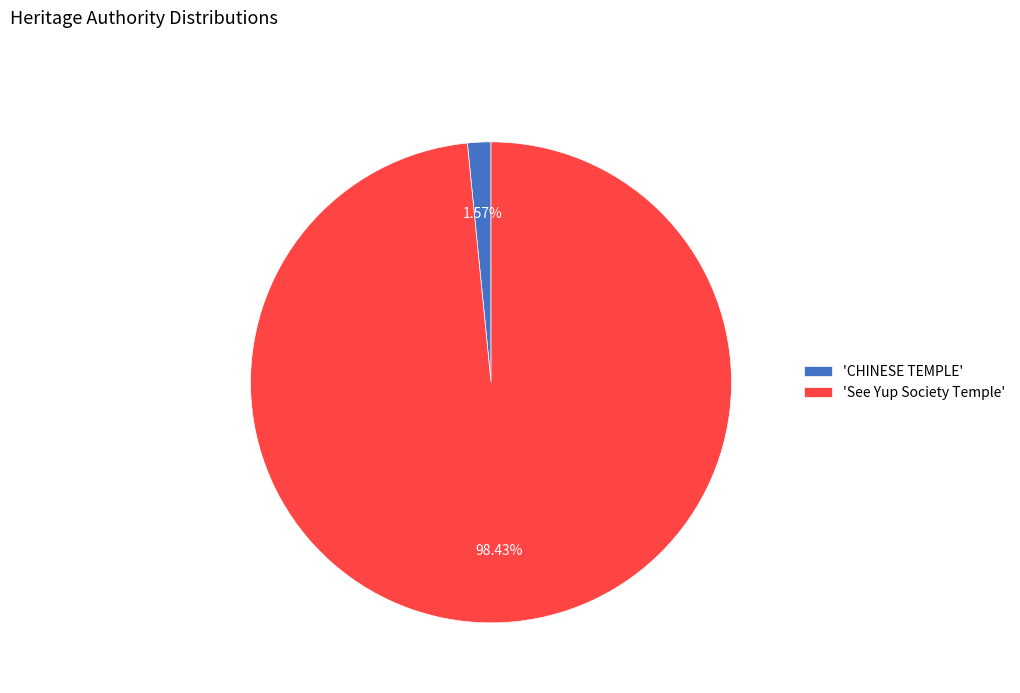

Rank the categories by value from lowest to highest.

'CHINESE TEMPLE', 'See Yup Society Temple'